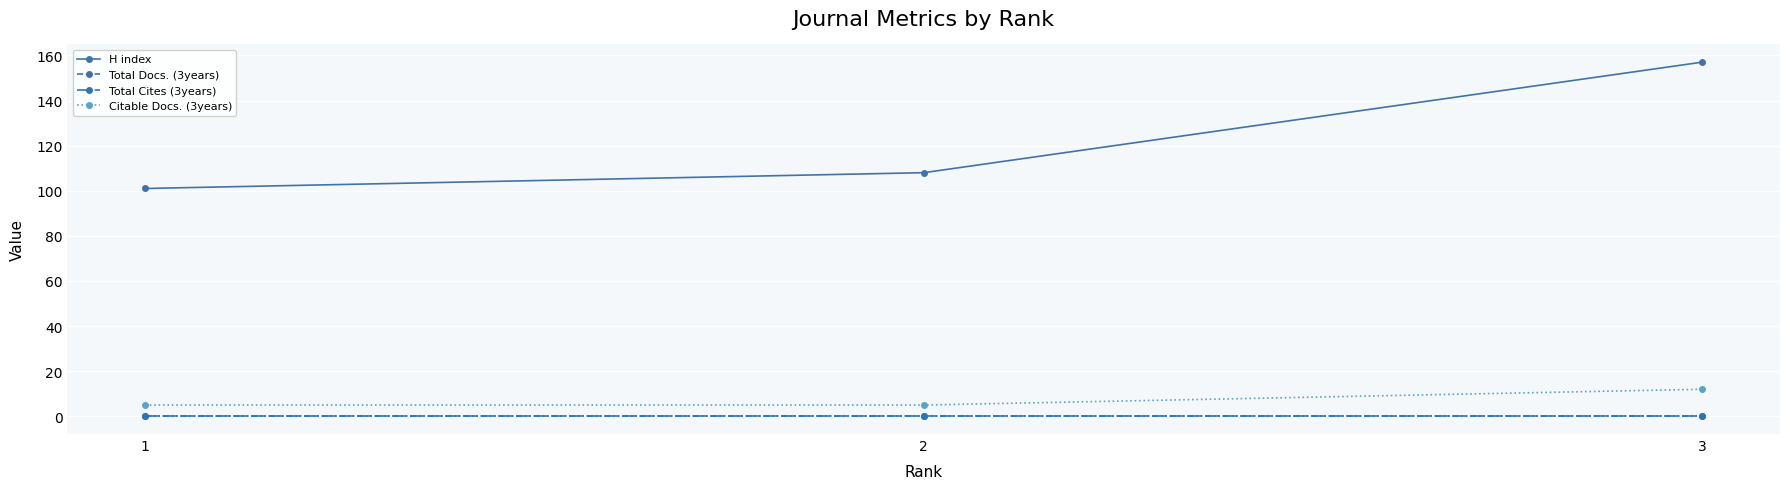

How many lines are shown in the chart?

4